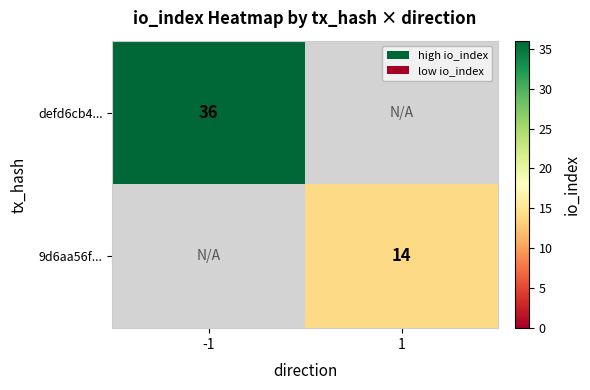

Is the value of 9d6aa56f... at 1 greater than the value of defd6cb4... at -1?

No